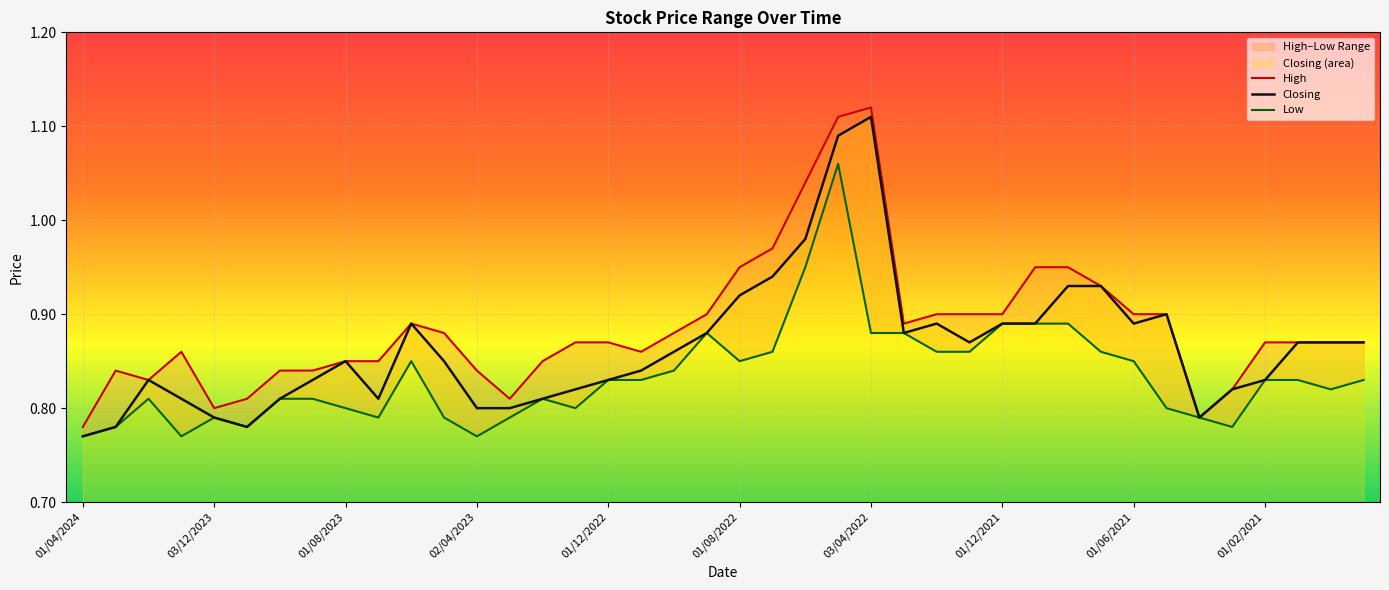

Where is Closing nearest to the value 0?

01/04/2024